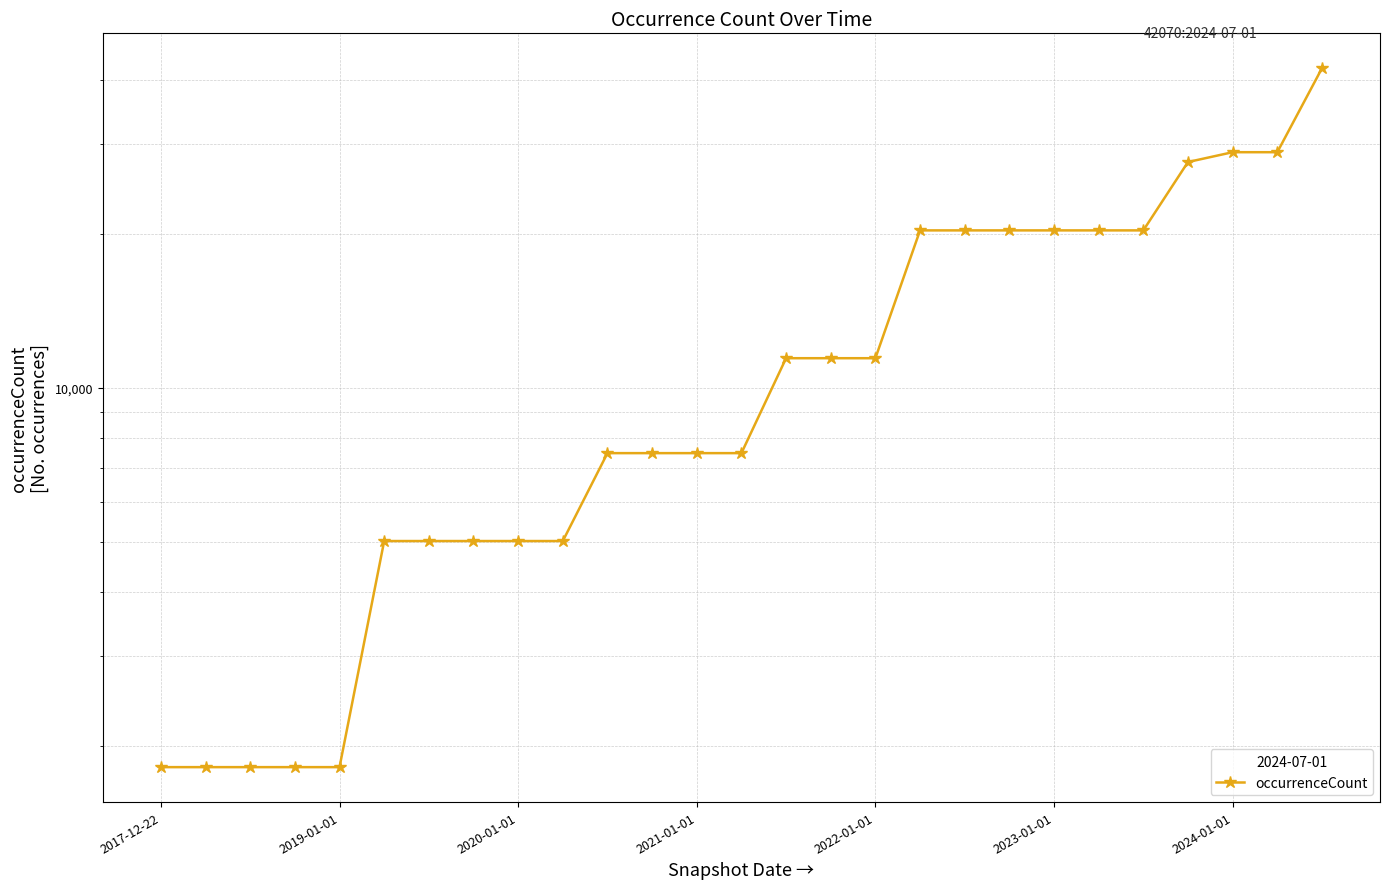

True or false: the data has more than 1 interior local peaks.

False